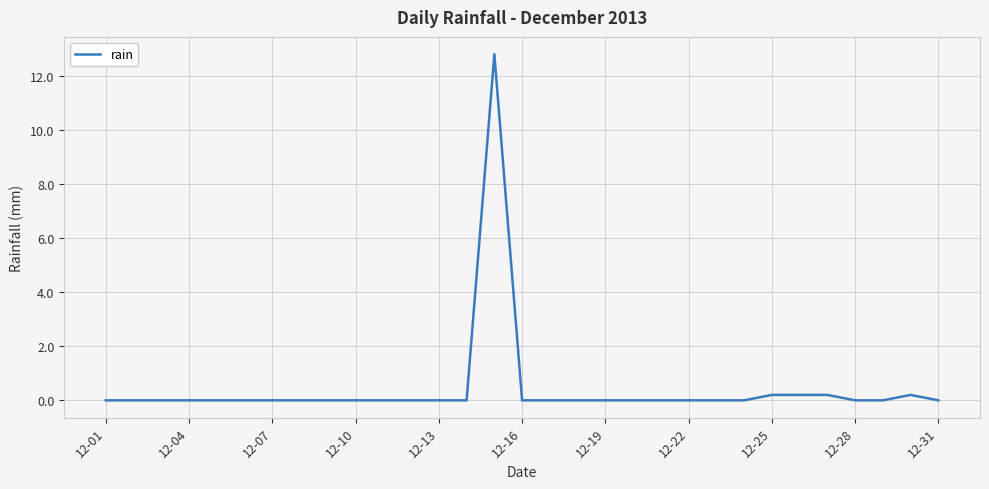

What is the greatest value displayed?

12.8